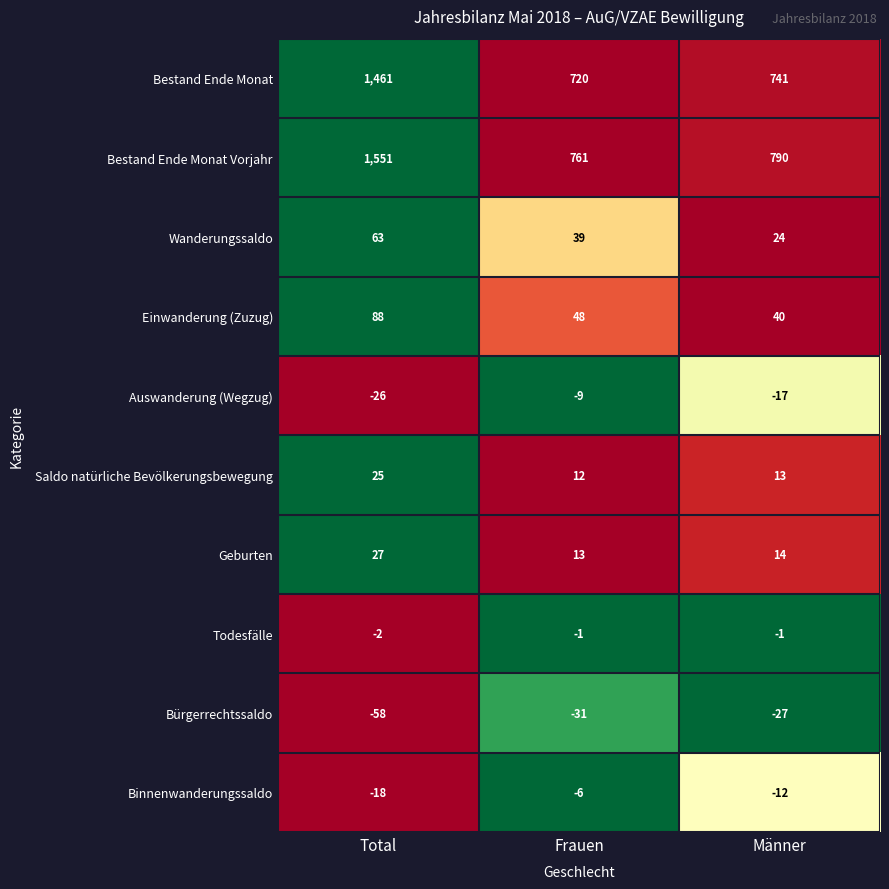

Reading left to right, list all the values displayed in this chart.

Bestand Ende Monat: Total=1461	Frauen=720	Männer=741
Bestand Ende Monat Vorjahr: Total=1551	Frauen=761	Männer=790
Wanderungssaldo: Total=63	Frauen=39	Männer=24
Einwanderung (Zuzug): Total=88	Frauen=48	Männer=40
Auswanderung (Wegzug): Total=-26	Frauen=-9	Männer=-17
Saldo natürliche Bevölkerungsbewegung: Total=25	Frauen=12	Männer=13
Geburten: Total=27	Frauen=13	Männer=14
Todesfälle: Total=-2	Frauen=-1	Männer=-1
Bürgerrechtssaldo: Total=-58	Frauen=-31	Männer=-27
Binnenwanderungssaldo: Total=-18	Frauen=-6	Männer=-12